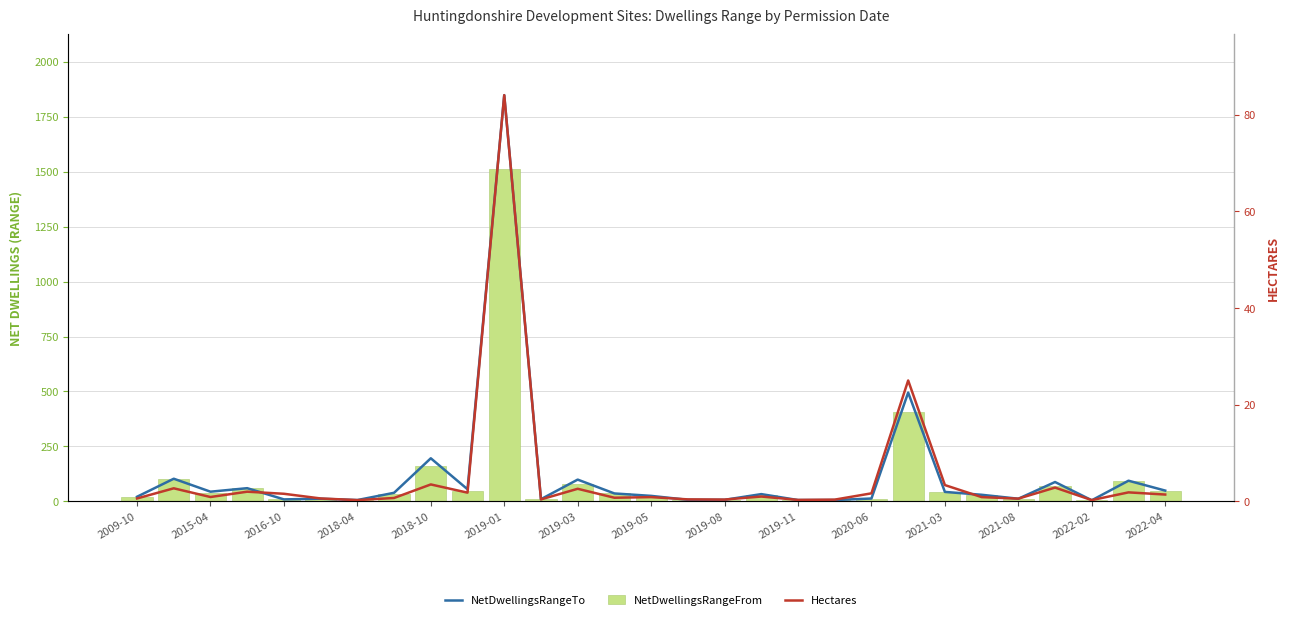

What is the value of the NetDwellingsRangeFrom bar at the 2nd from the left?

103.0